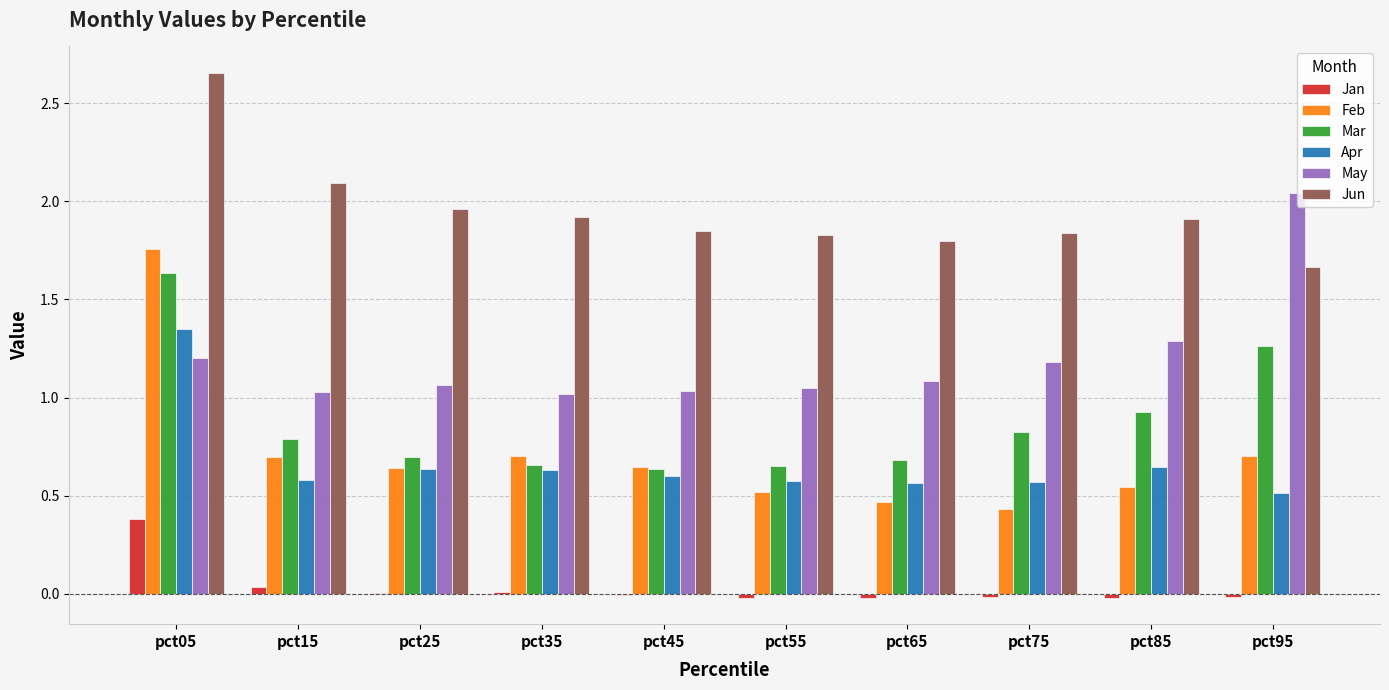

Which category has the highest value in the Mar series?

pct05